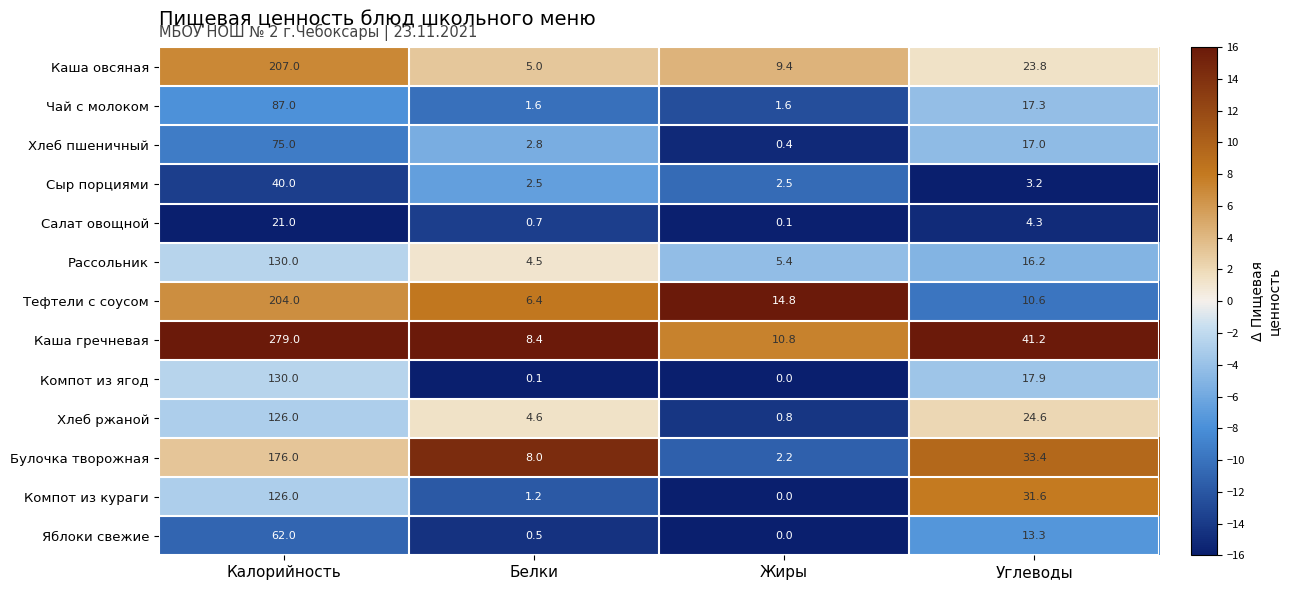

Which label corresponds to the largest value in the chart?

Калорийность